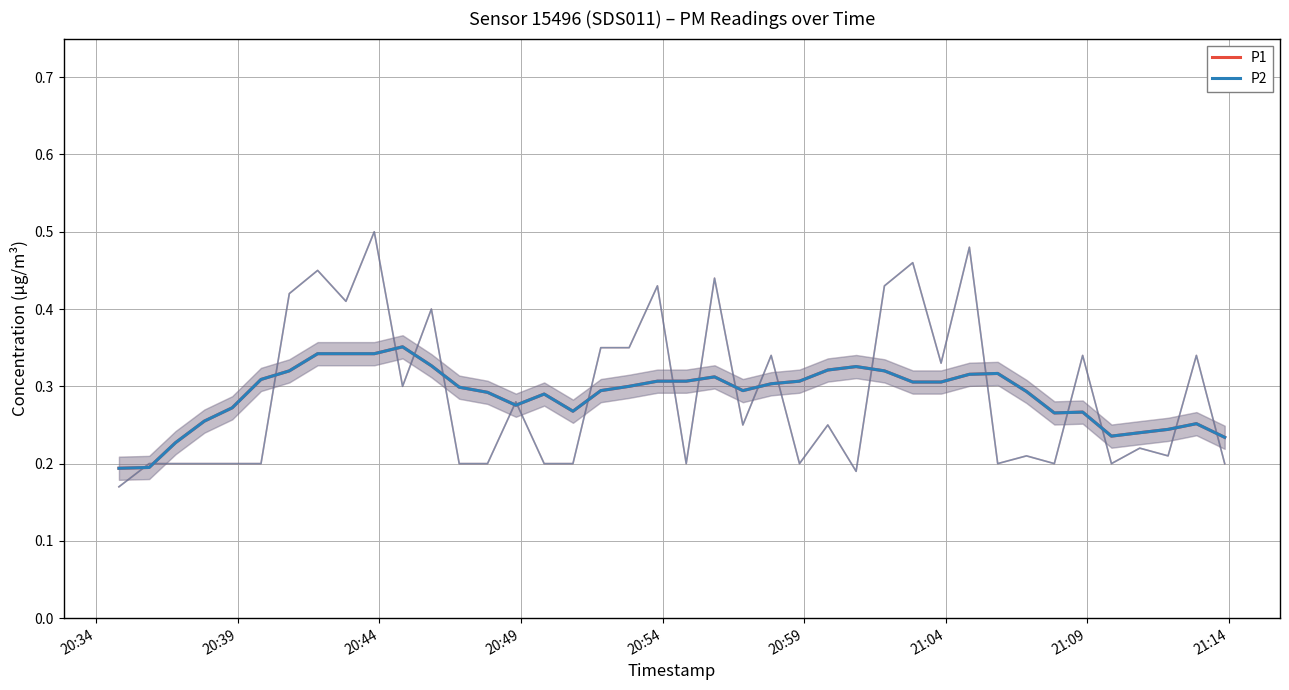

True or false: P2 and P1 intersect in this chart.

False